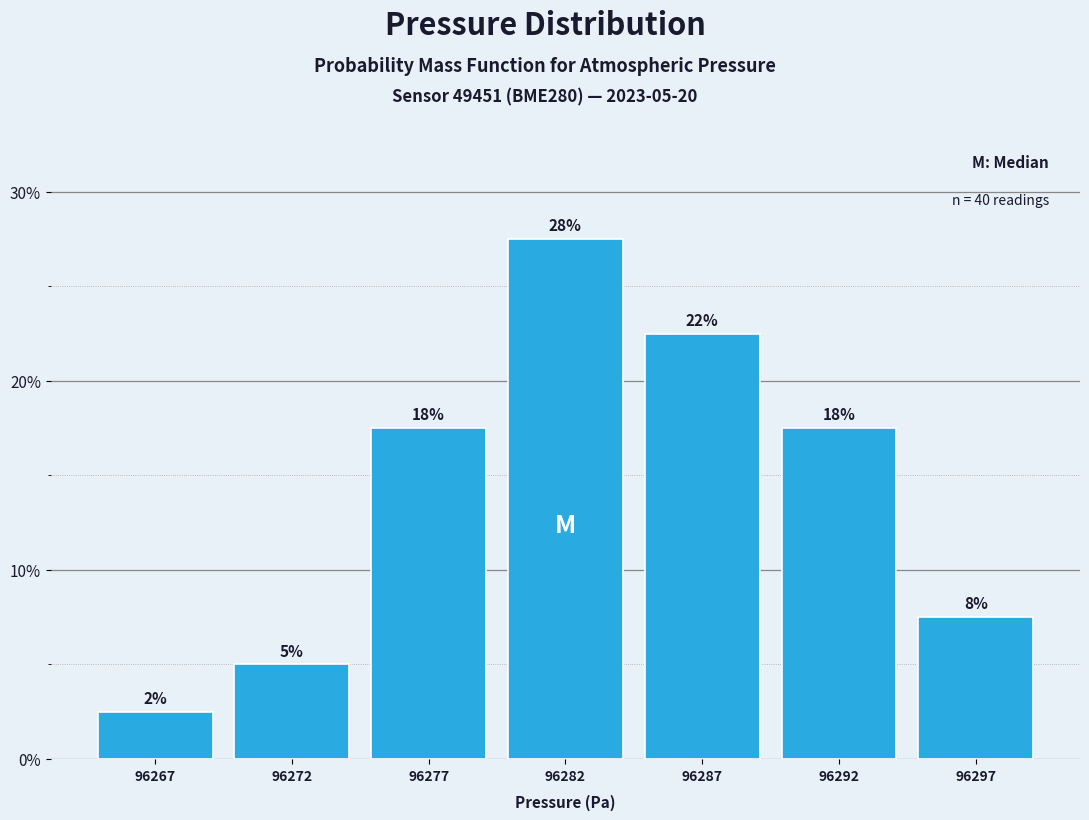

How many bars are there in total?

7